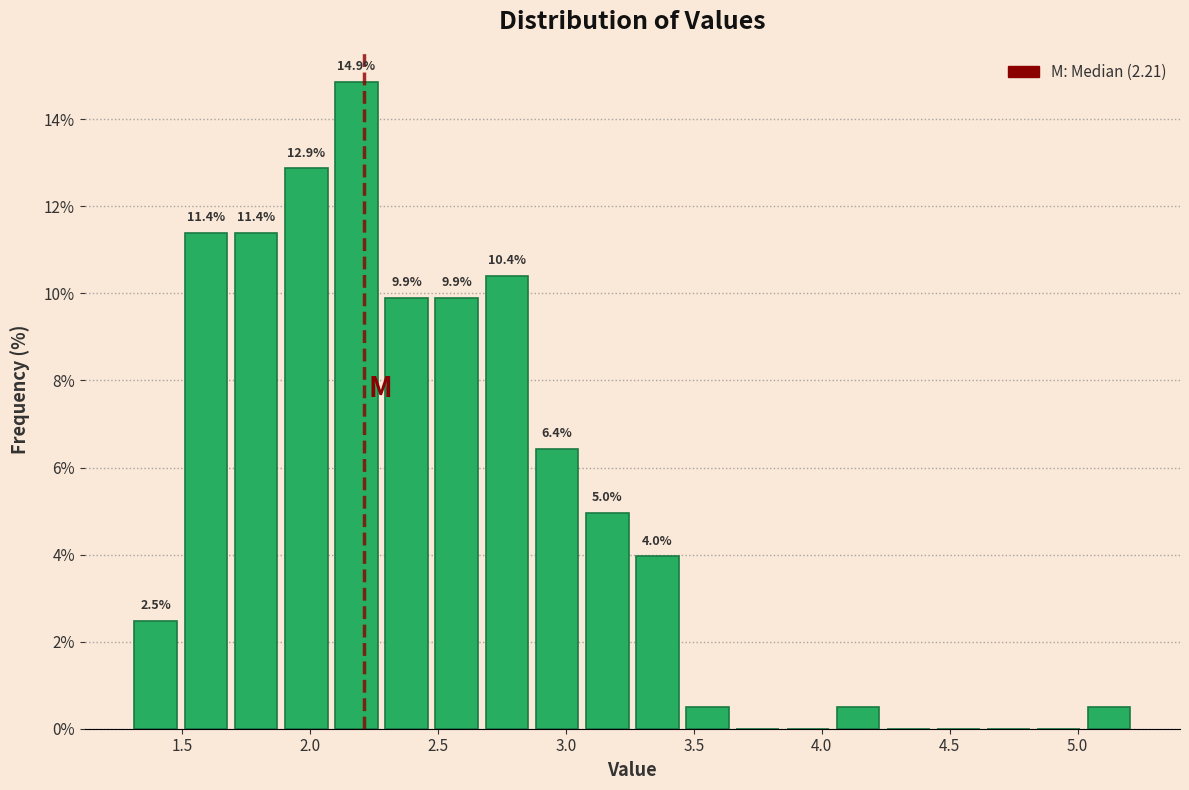

Read against the x-axis, roughly where is the centre of the tallest bar?

2.20